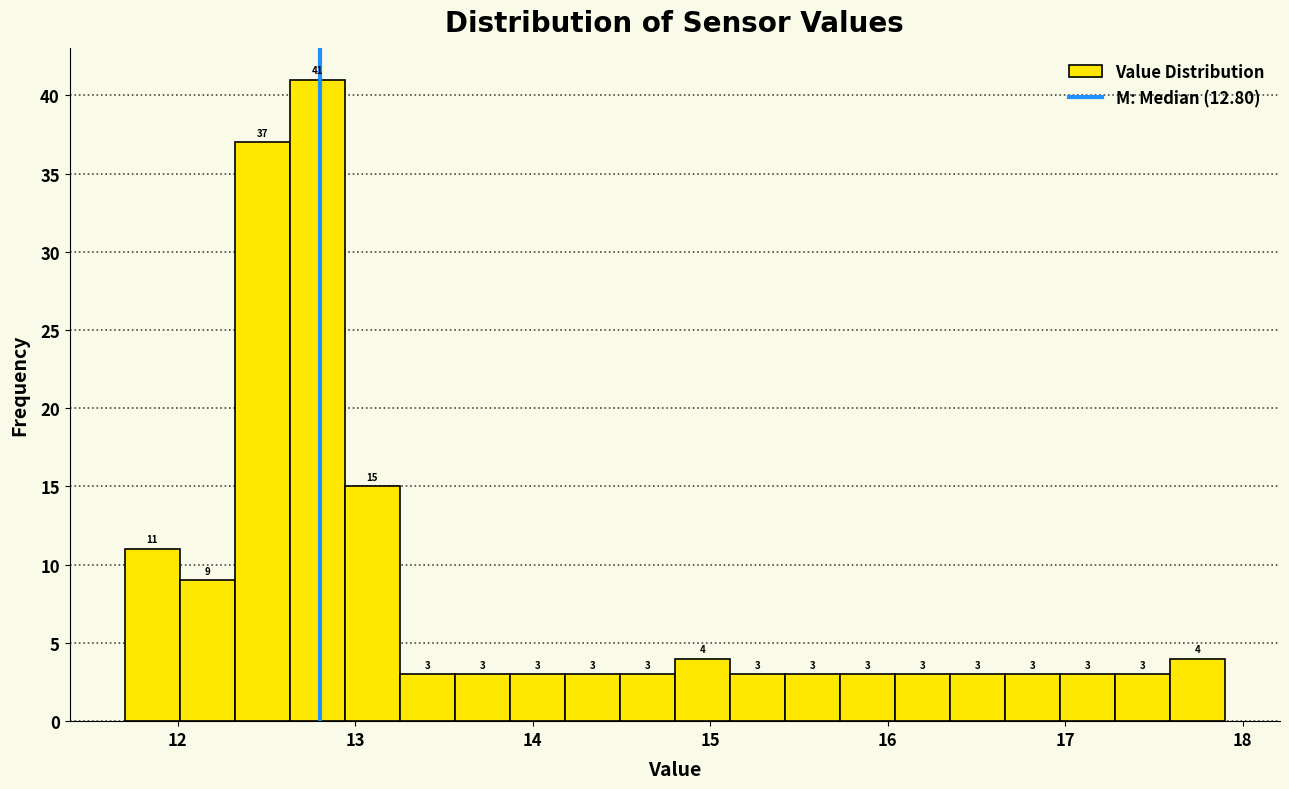

Around what value on the x-axis is the tallest bar? Give the approximate position of its centre, as read against the axis.

12.8